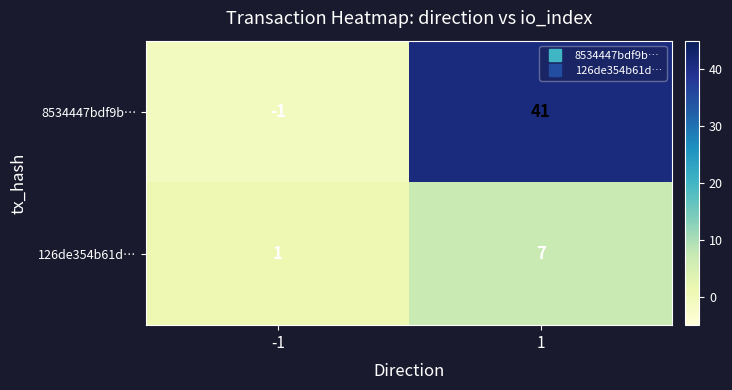

Reading right to left, transcribe all the data shown in this chart.

8534447bdf9b…: 1=41	-1=-1
126de354b61d…: 1=7	-1=1